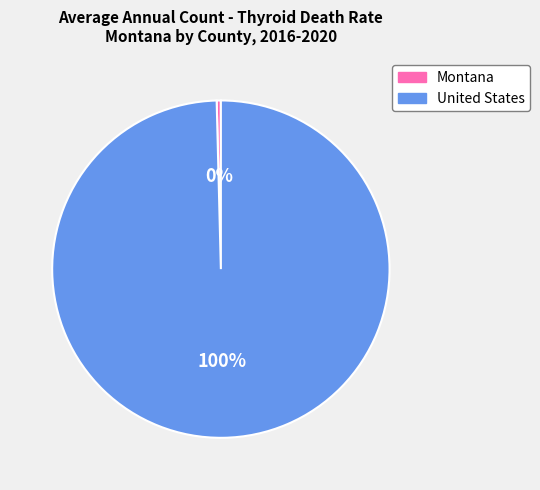

Is there a majority slice in this chart?

Yes